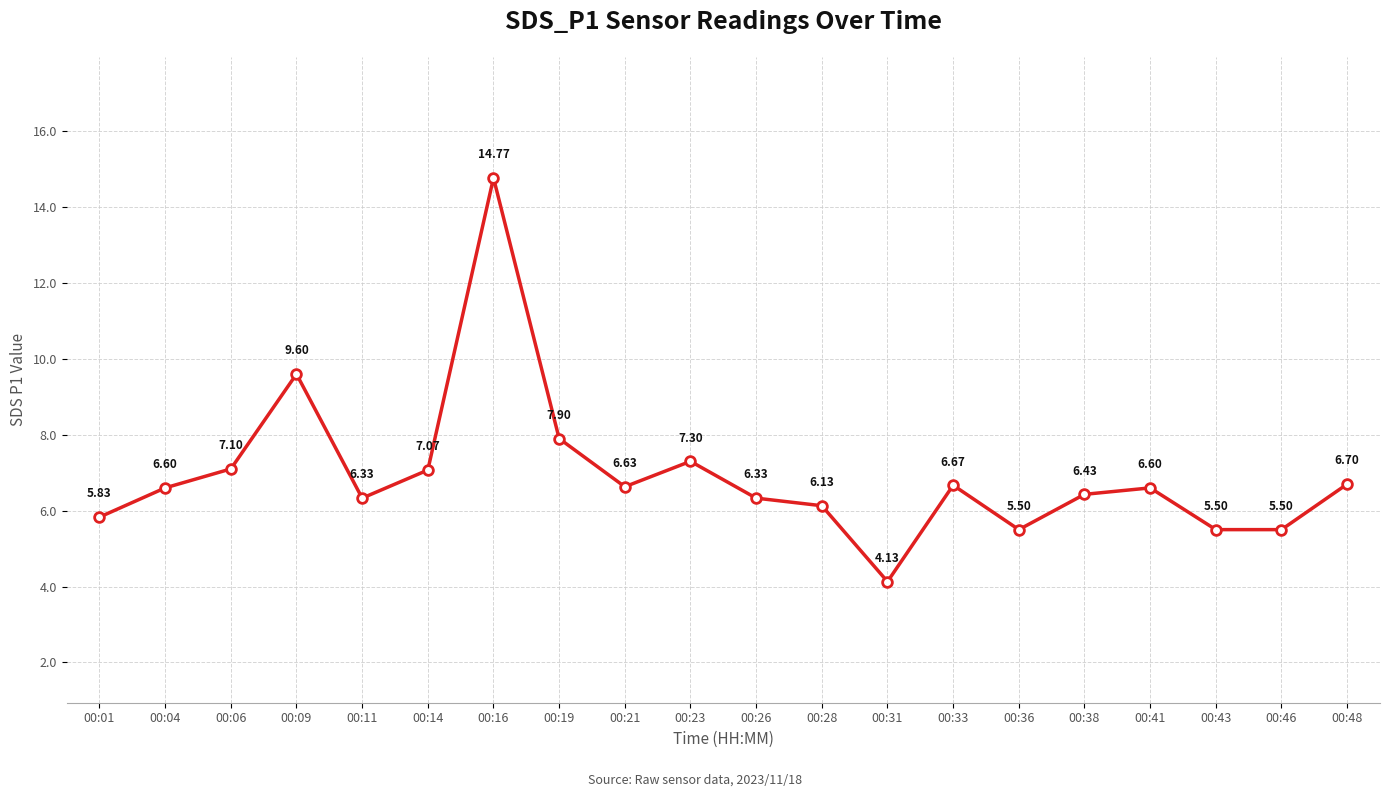

What is the average value?

6.9